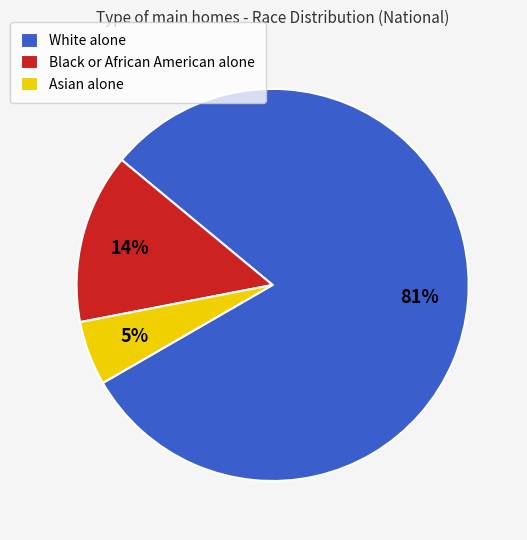

Does Asian alone represent more than half of the total?

No